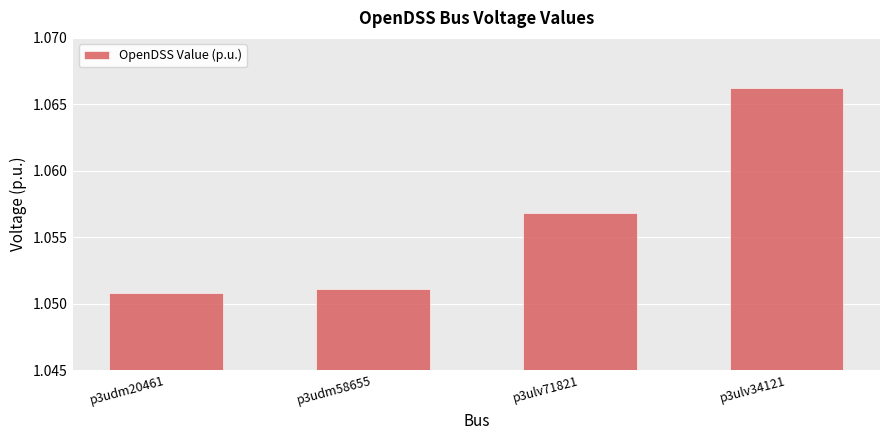

Rank the categories by value from highest to lowest.

p3ulv34121, p3ulv71821, p3udm58655, p3udm20461